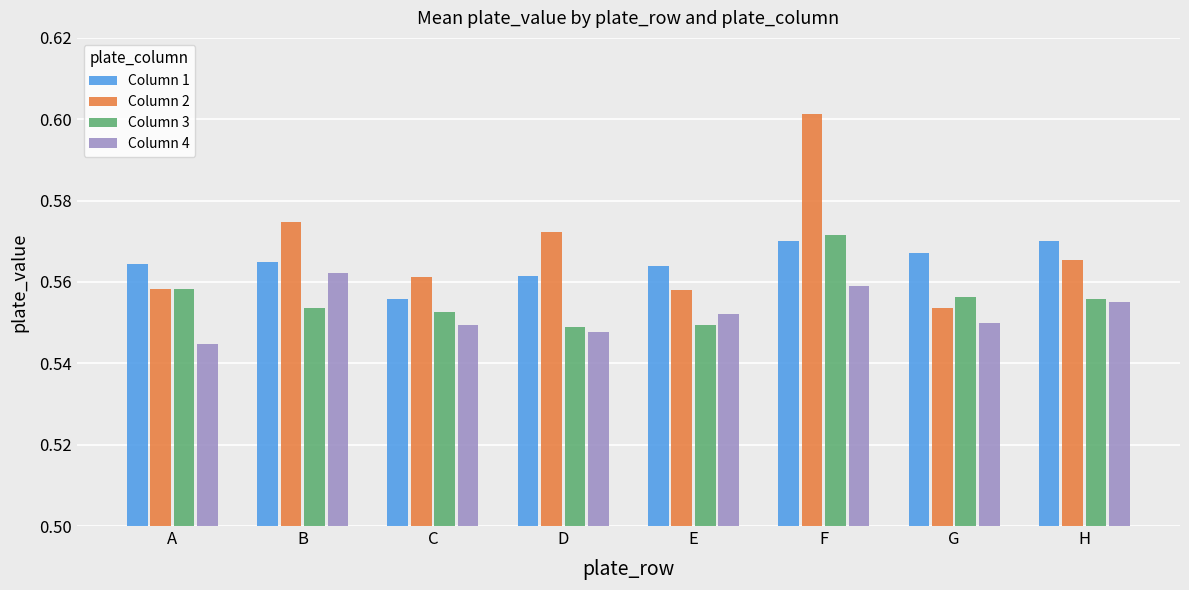

What is the total value across all series at C?

2.2